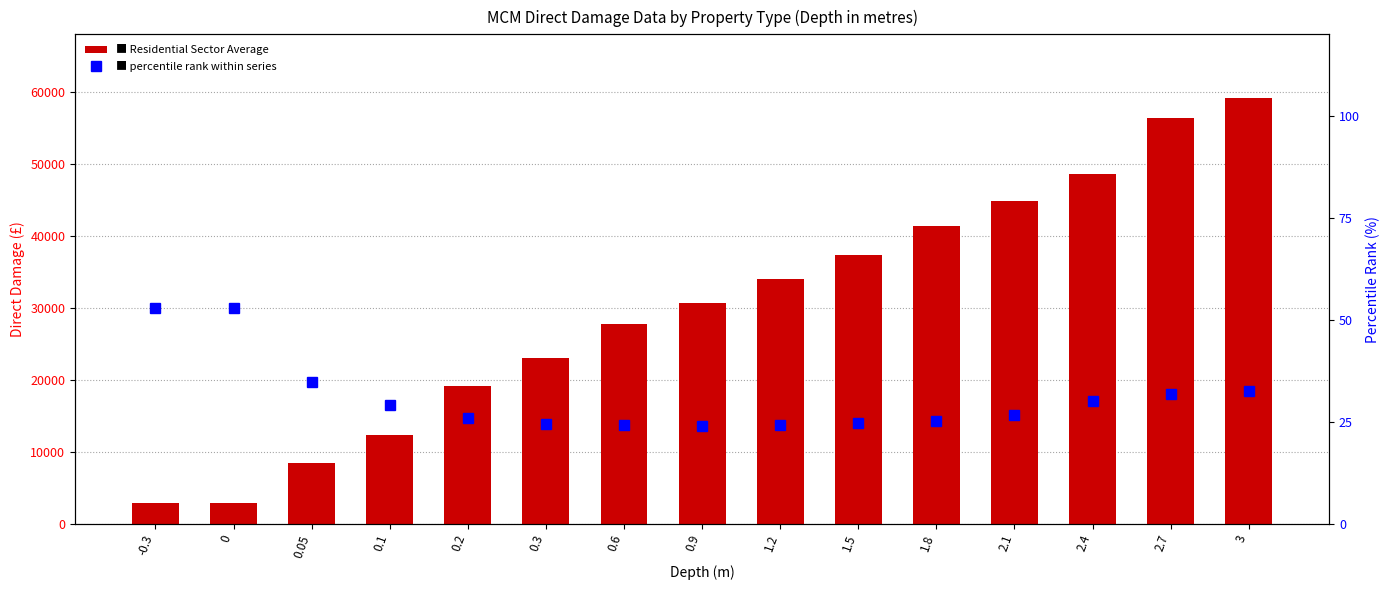

Is the value of Residential Sector Average at 2.7 greater than the value of percentile rank within series at 0.9?

Yes